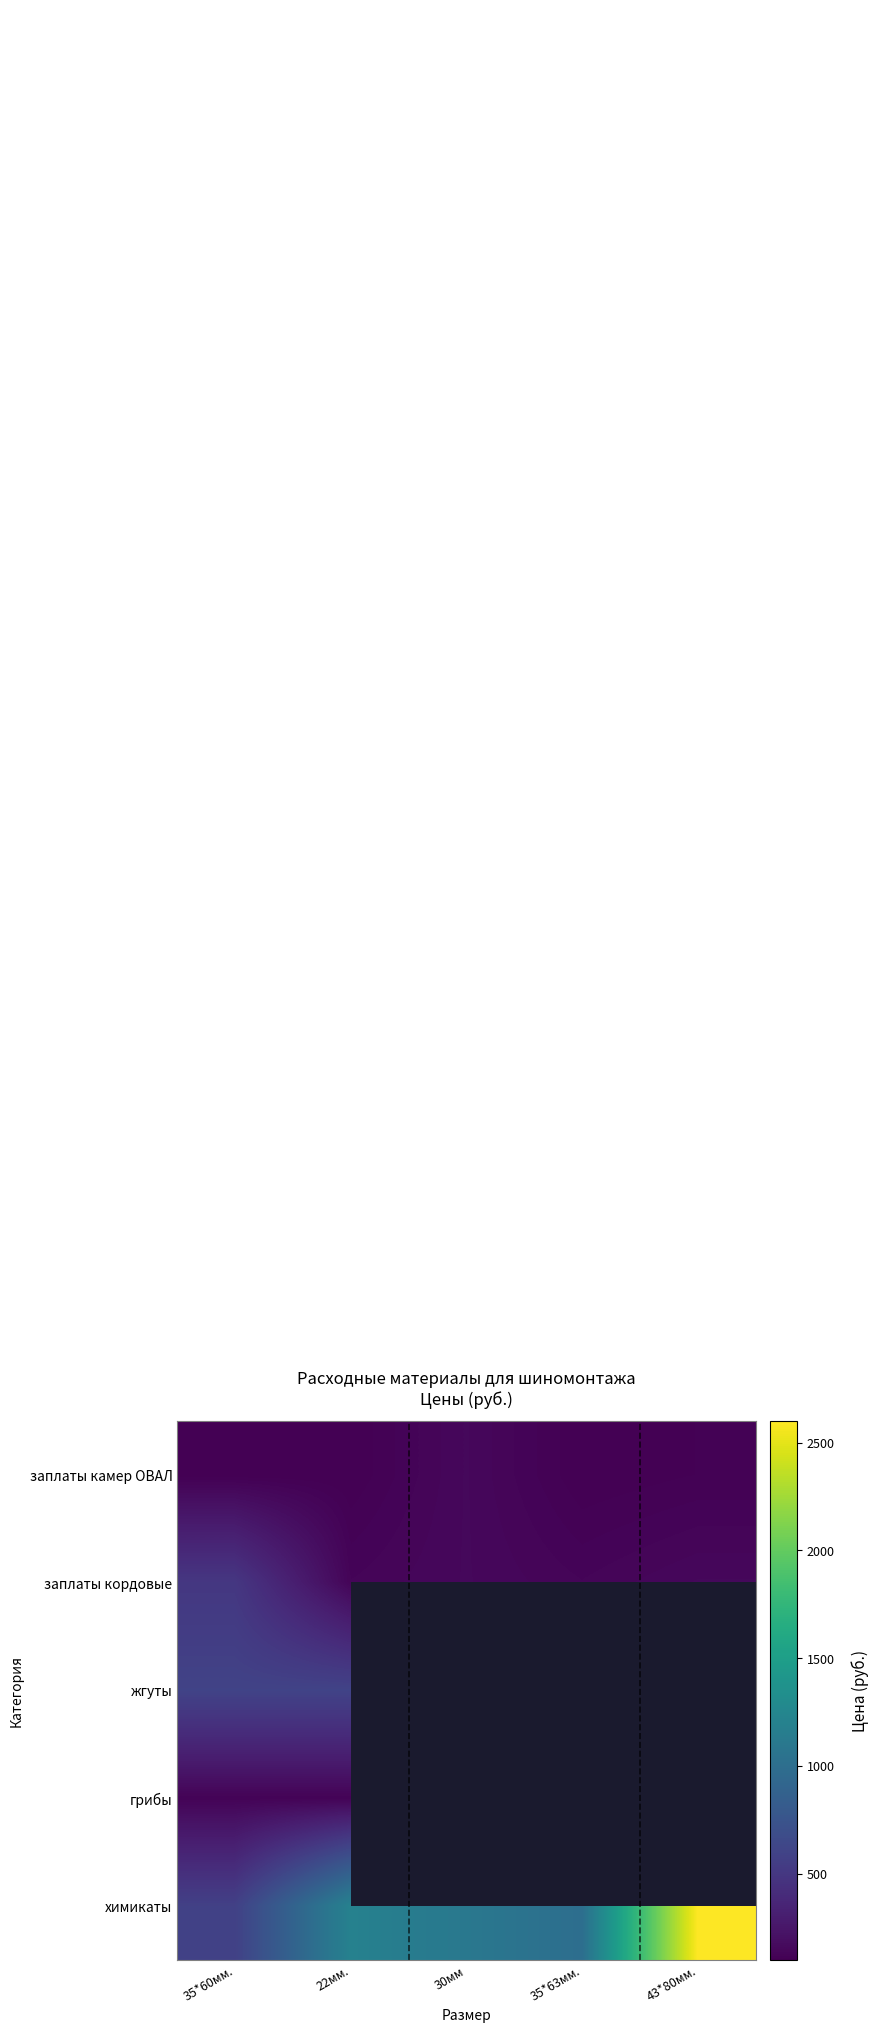

What is the difference between the заплаты кордовые values at 43*80мм. and 35*63мм.?

20.0